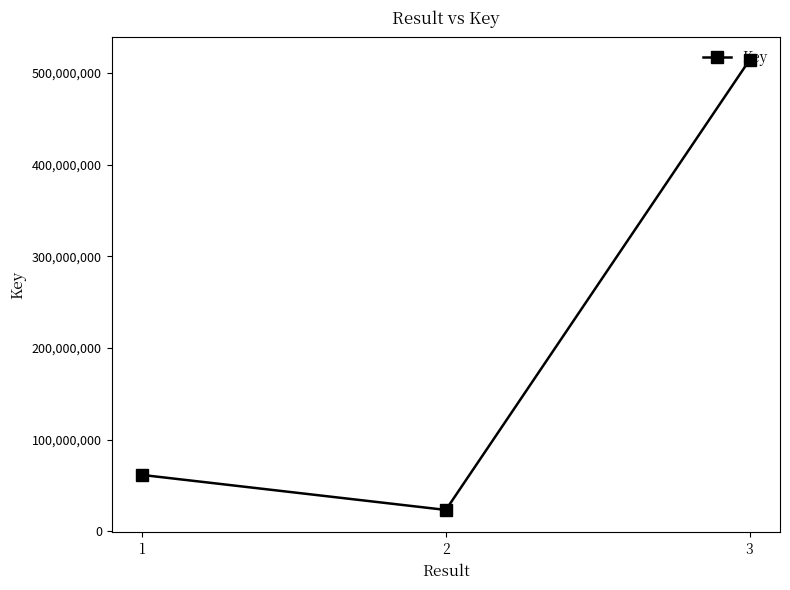

What is the value of the 3rd point from the left?

514129901